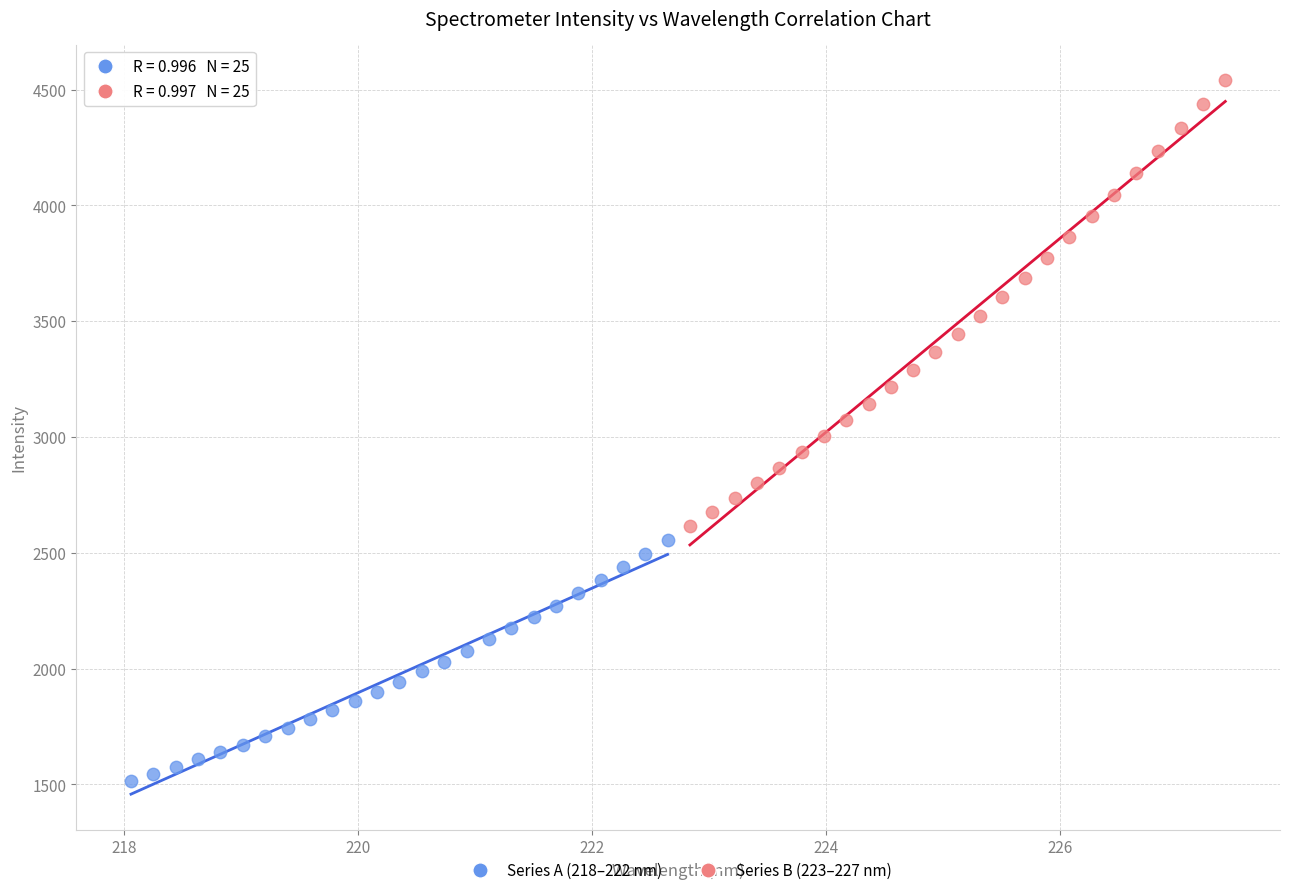

Which series reaches the maximum Y coordinate?

Series B (223–227 nm)